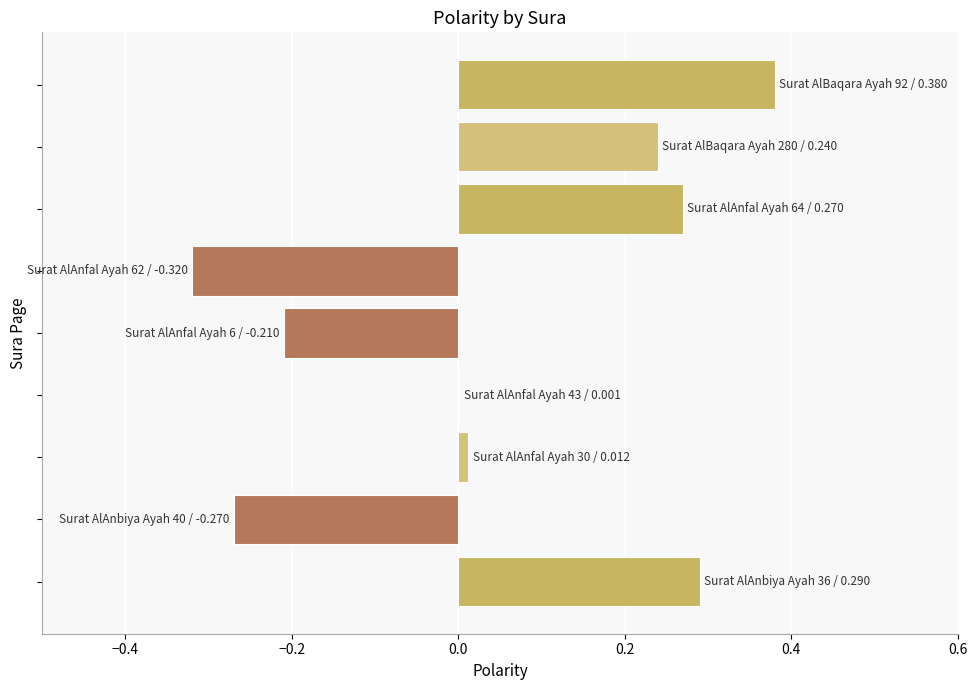

What is the maximum value shown in the chart?

0.4